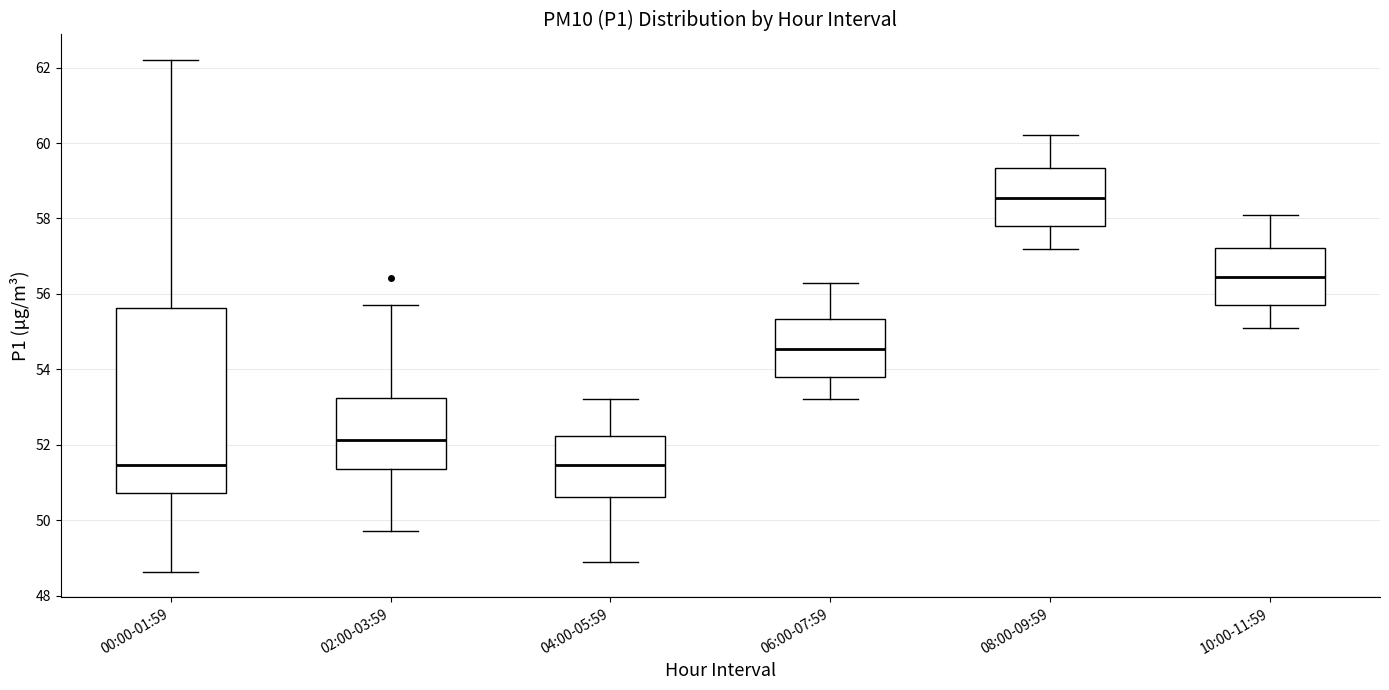

Where does the median line of the box for 00:00-01:59 sit on the y-axis? The values are not printed on the chart, so give them approximately, as read against the axis.

51.4